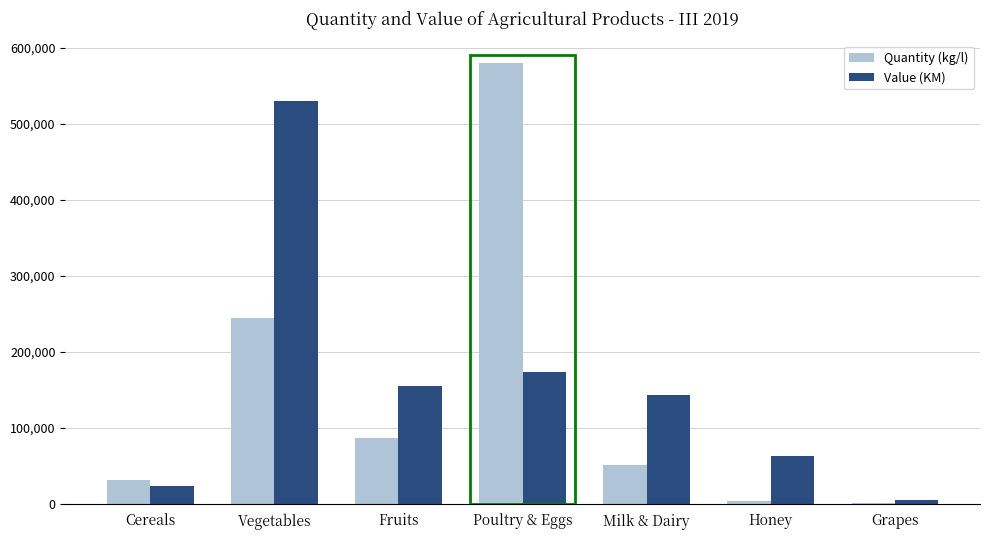

What is the sum of all Quantity (kg/l) values?

999021